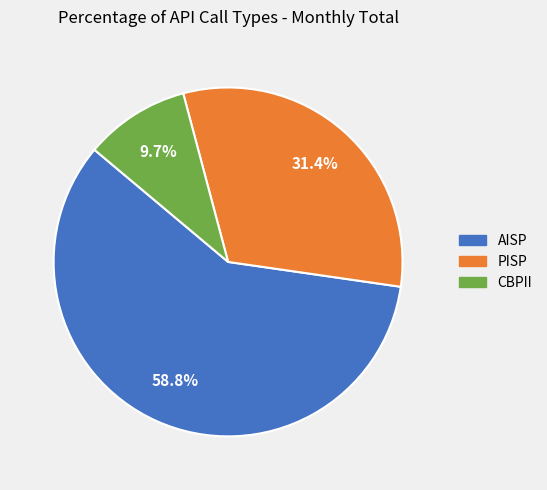

How many slices are in this pie chart?

3